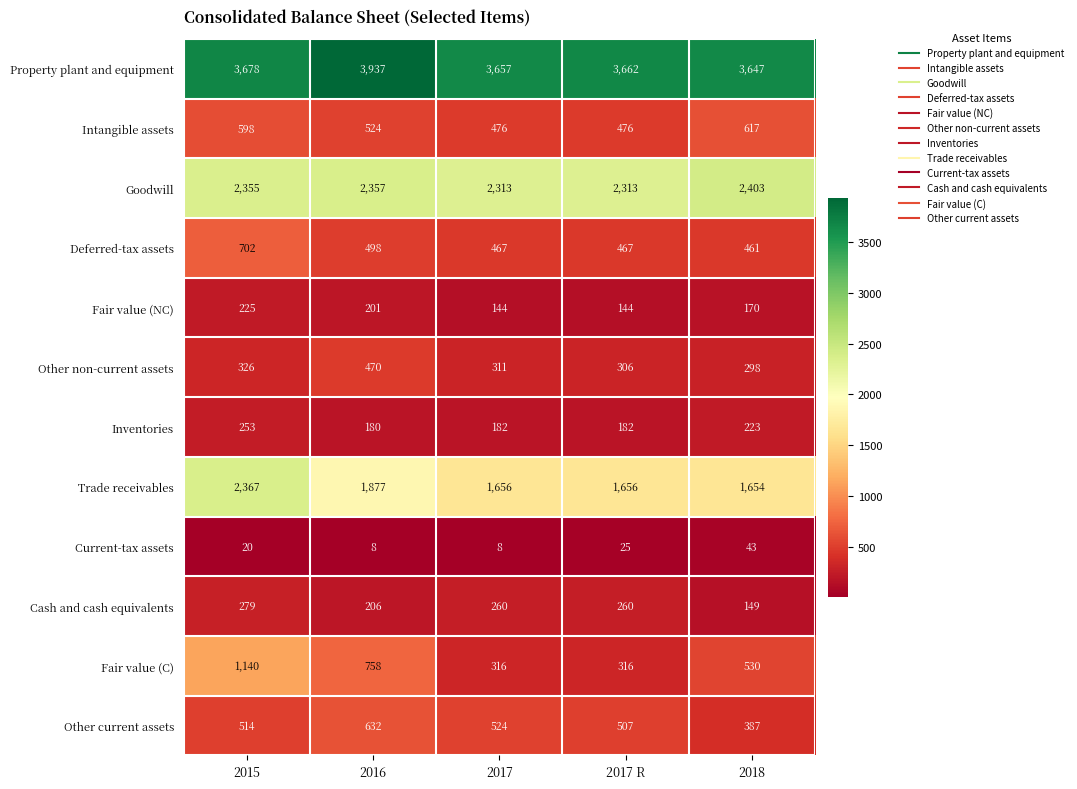

How many categories are shown in the chart?

5